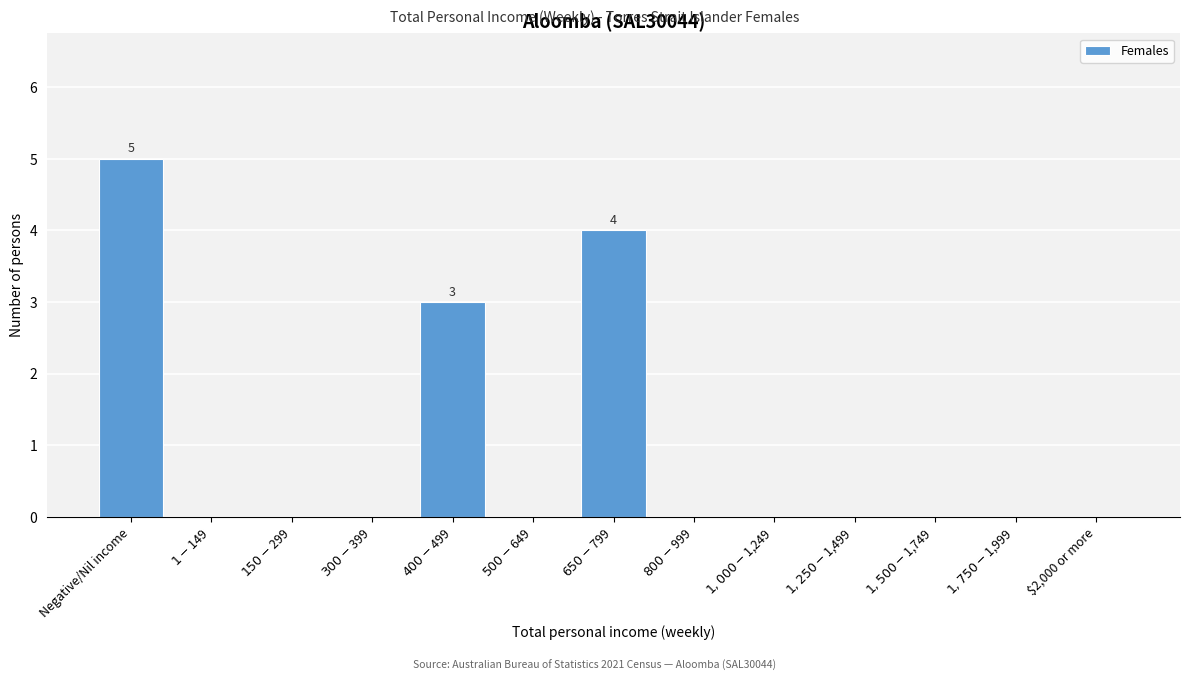

What is the maximum value shown in the chart?

5